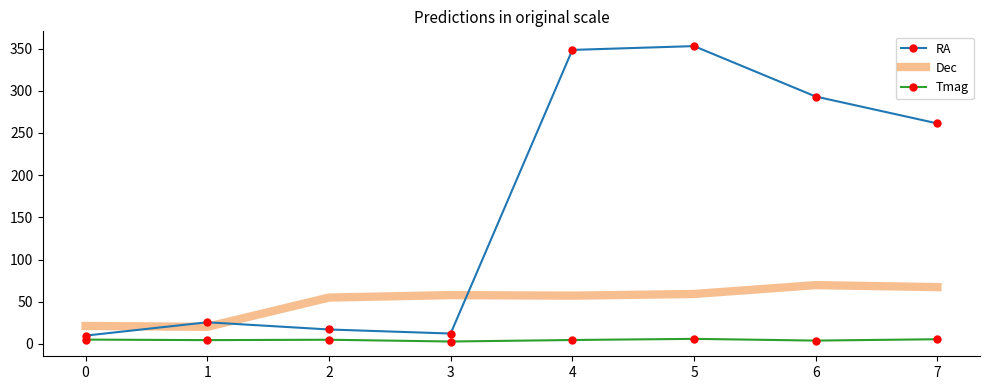

True or false: Tmag and Dec cross at least once.

False